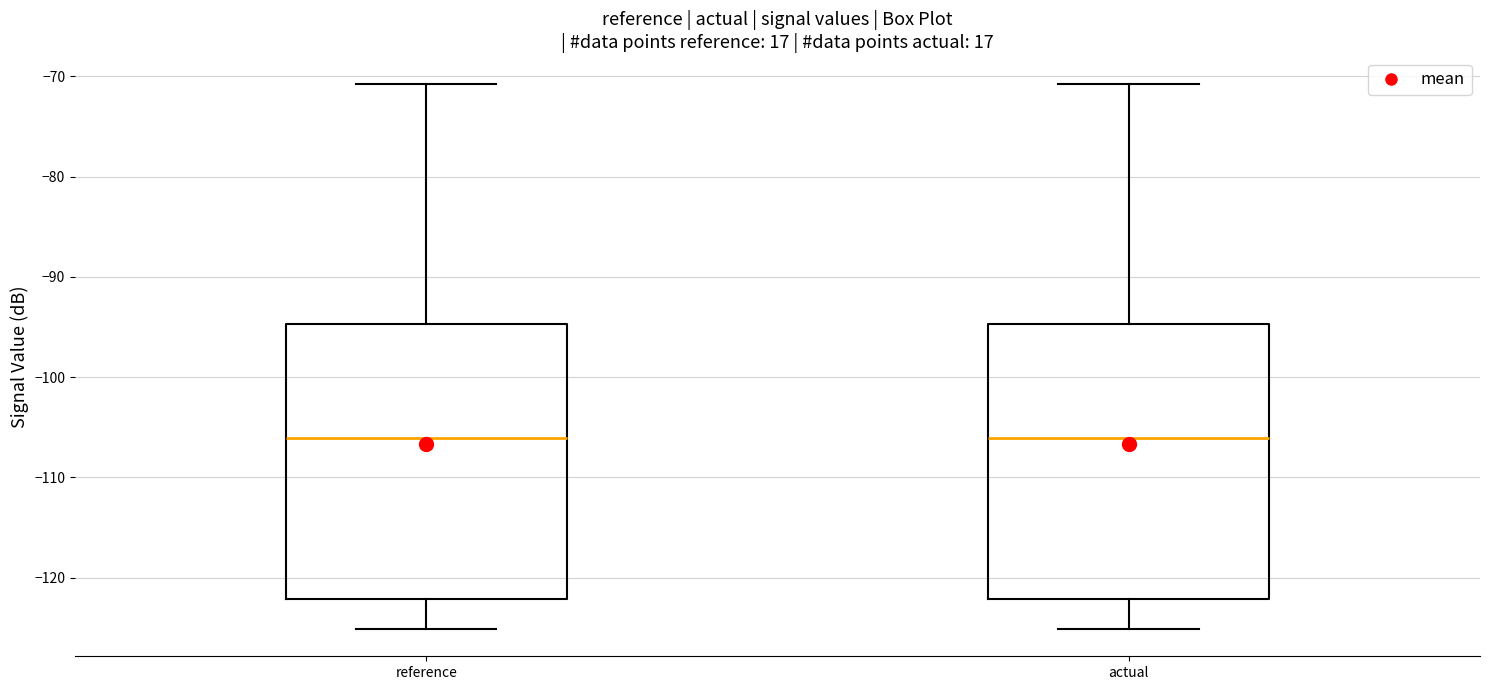

Reading left to right, read every box against the y-axis: the position of its median line, the range the box covers, and the ends of its whiskers. The values are not printed on the chart, so give them approximately, as read against the axis.

reference: median -106, box -122 to -95, whiskers -125 to -71
actual: median -106, box -122 to -95, whiskers -125 to -71